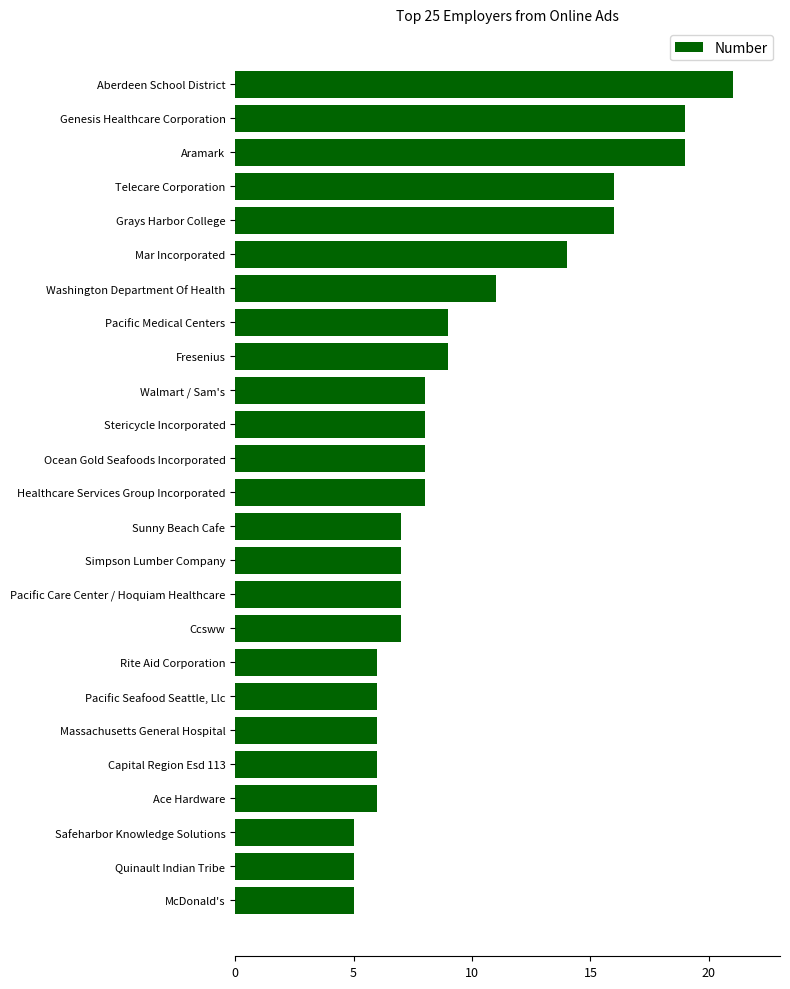

Reading top to bottom, what are all the values shown in this chart?

Aberdeen School District=21	Genesis Healthcare Corporation=19	Aramark=19	Telecare Corporation=16	Grays Harbor College=16	Mar Incorporated=14	Washington Department Of Health=11	Pacific Medical Centers=9	Fresenius=9	Walmart / Sam's=8	Stericycle Incorporated=8	Ocean Gold Seafoods Incorporated=8	Healthcare Services Group Incorporated=8	Sunny Beach Cafe=7	Simpson Lumber Company=7	Pacific Care Center / Hoquiam Healthcare=7	Ccsww=7	Rite Aid Corporation=6	Pacific Seafood Seattle, Llc=6	Massachusetts General Hospital=6	Capital Region Esd 113=6	Ace Hardware=6	Safeharbor Knowledge Solutions=5	Quinault Indian Tribe=5	McDonald's=5